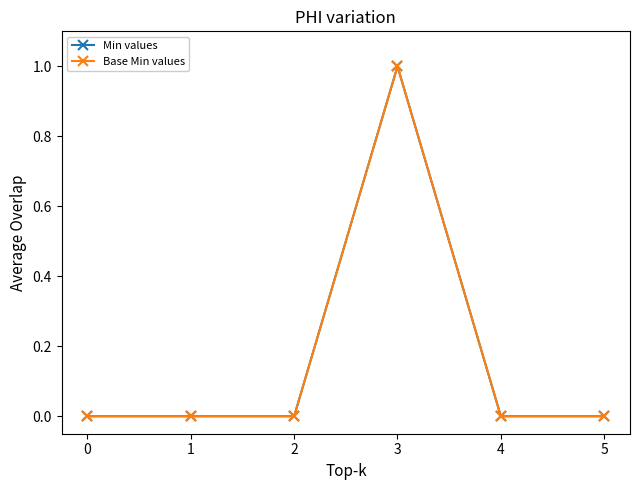

Is this an area chart (filled region under the line)?

No